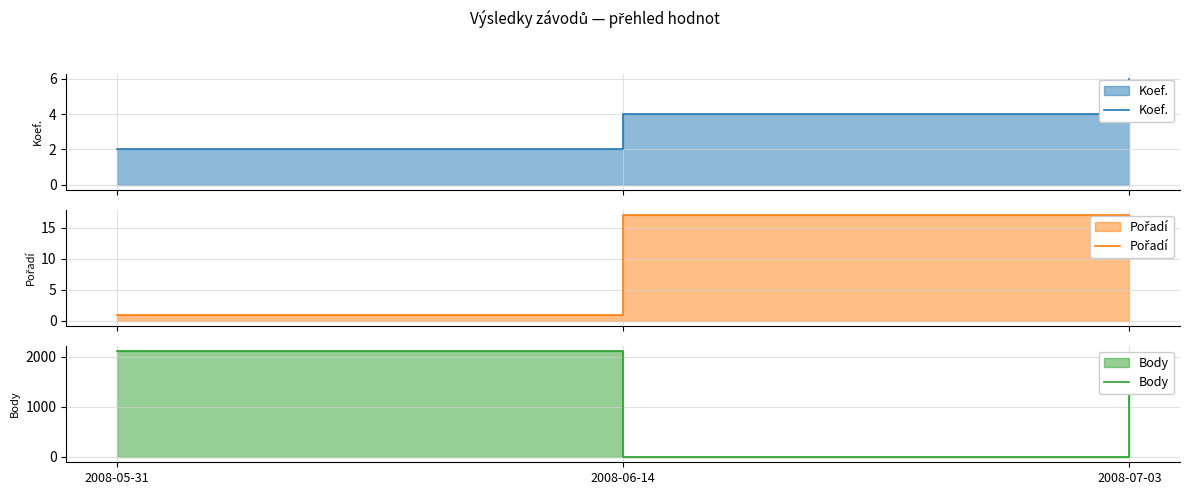

True or false: Pořadí has a value of 26 at 2008-06-14.

False